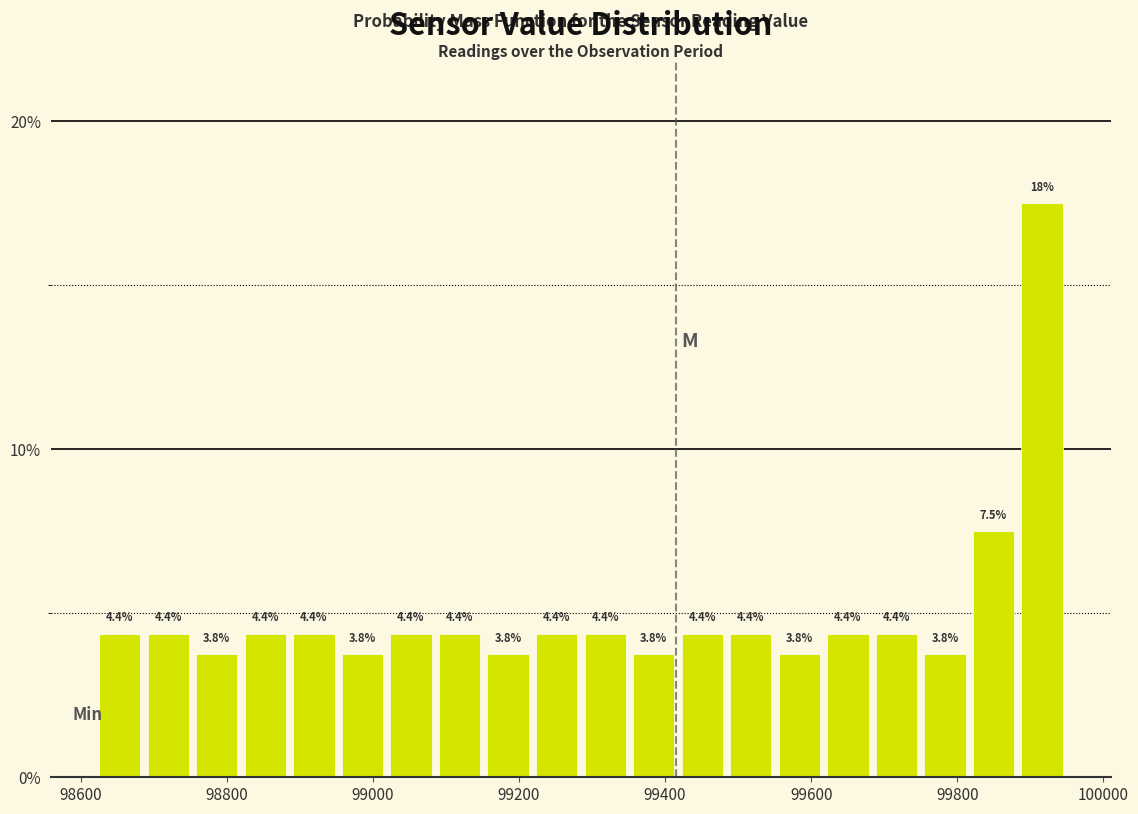

Around what value on the x-axis is the tallest bar? Give the approximate position of its centre, as read against the axis.

99920